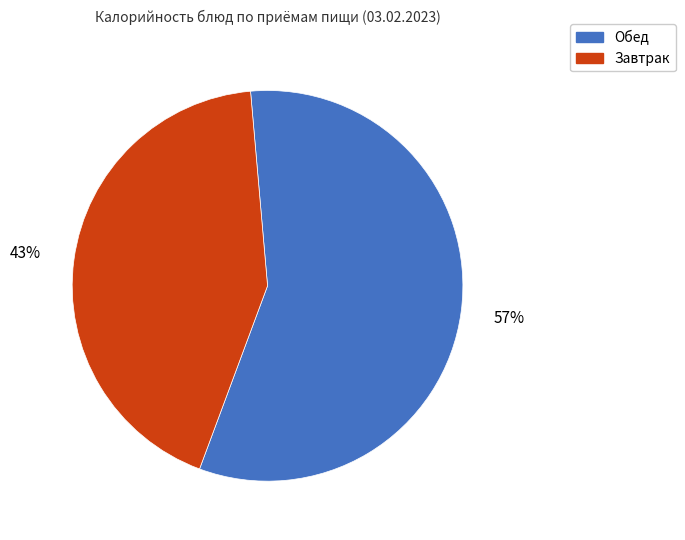

Is there a majority slice in this chart?

Yes